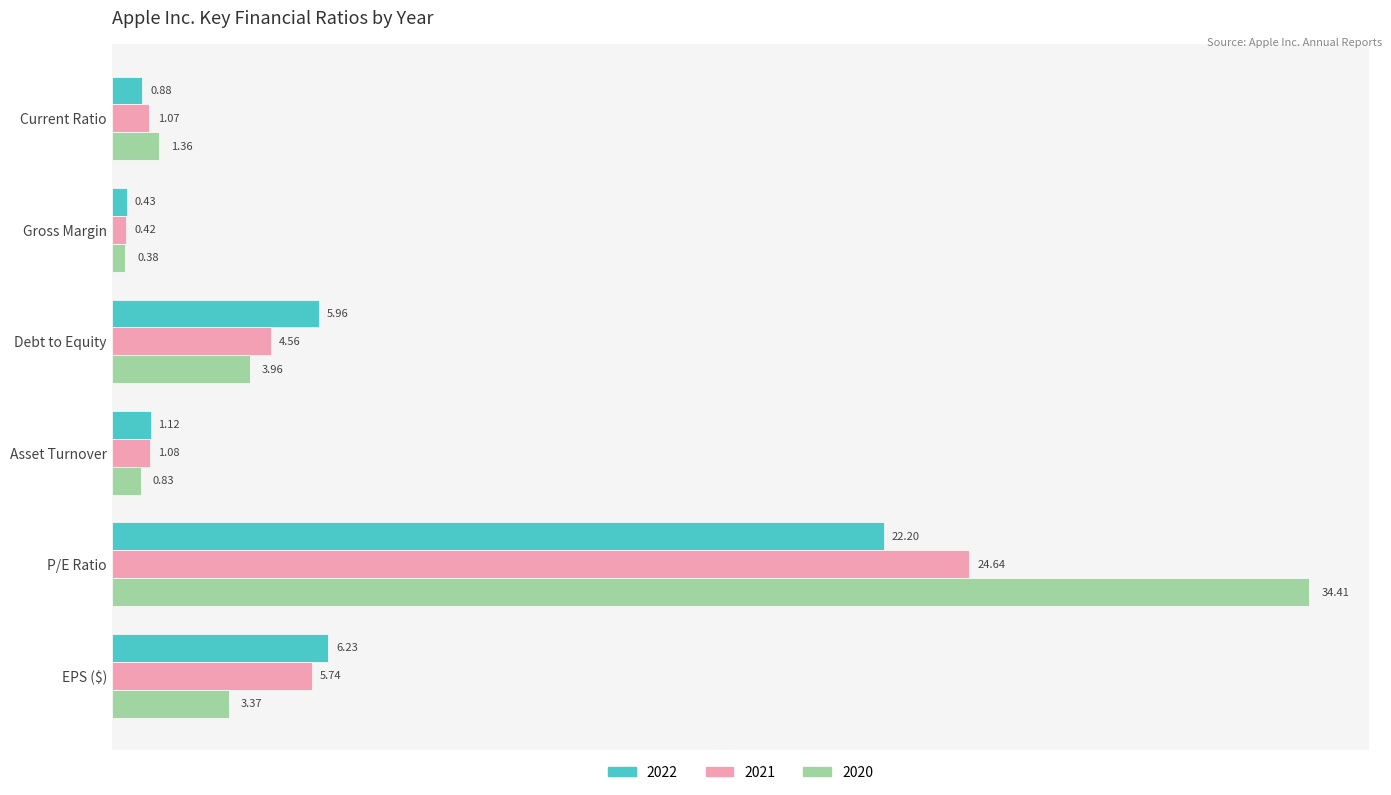

Which series has the widest spread of values?

2020